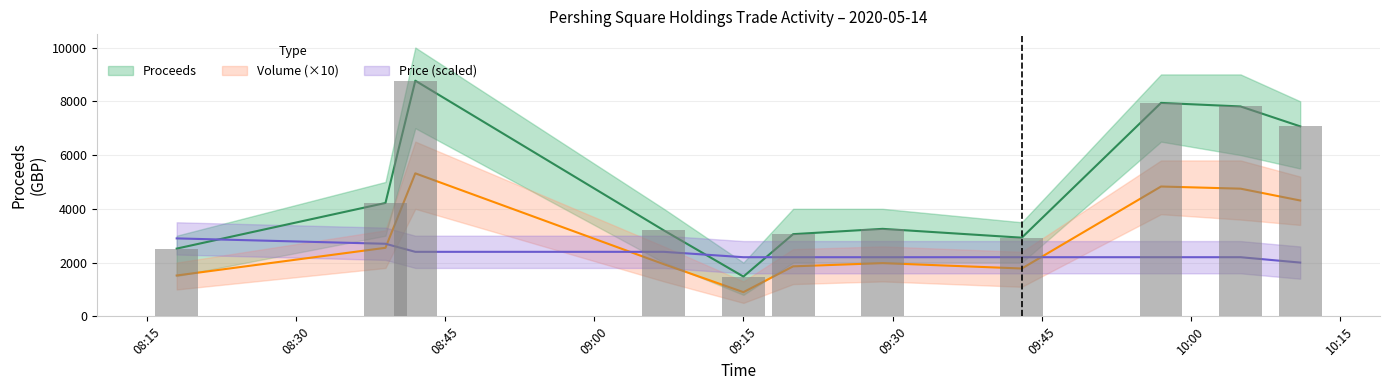

What is the difference between the second highest and second lowest values in the Proceeds series?

5420.4